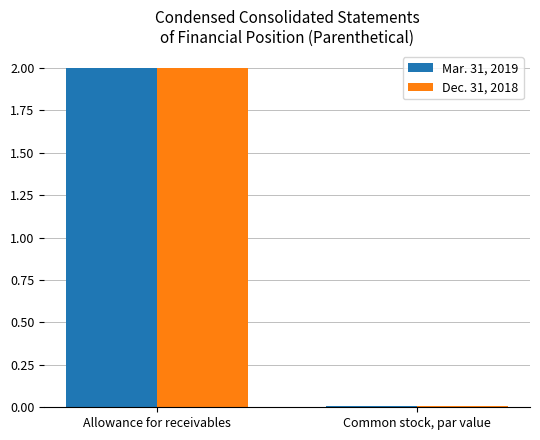

What is the greatest value displayed?

2.0